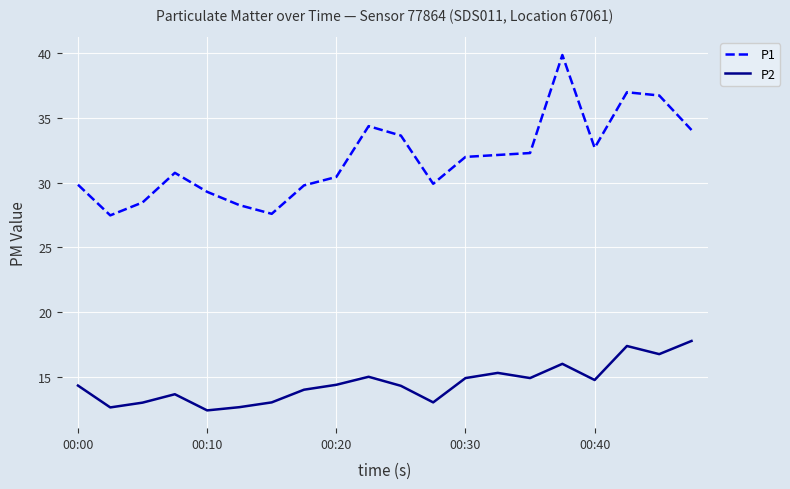

Which series has the largest total across all categories?

P1